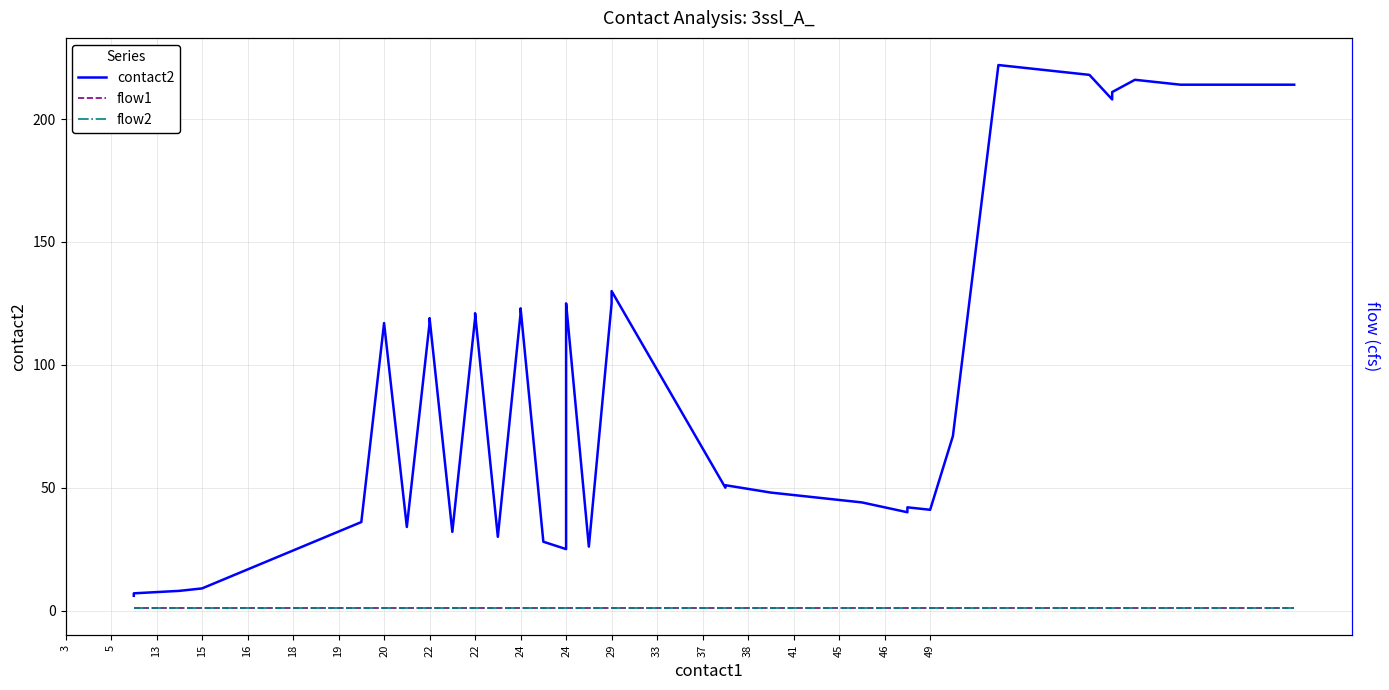

True or false: flow2 has a value of 1 at 22.

True